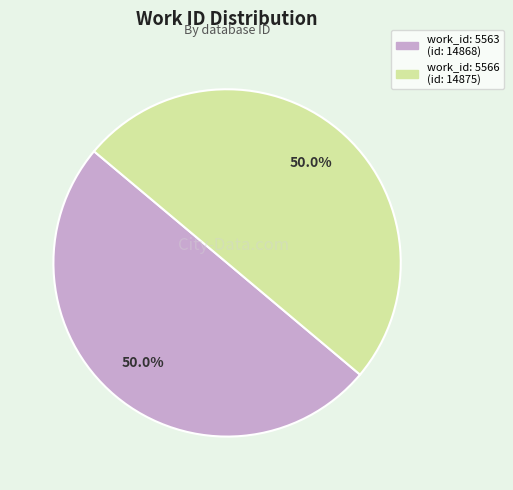

How many slices are in this pie chart?

2